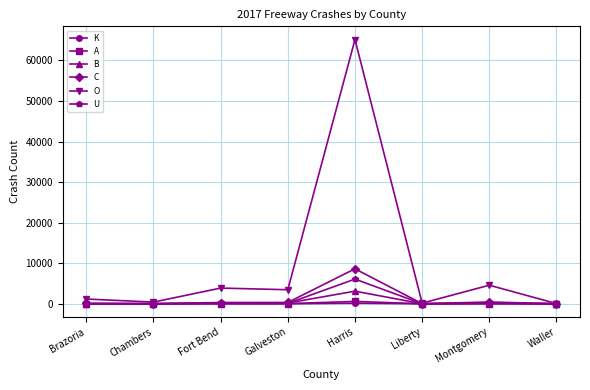

What are all the series names shown in the legend?

K, A, B, C, O, U